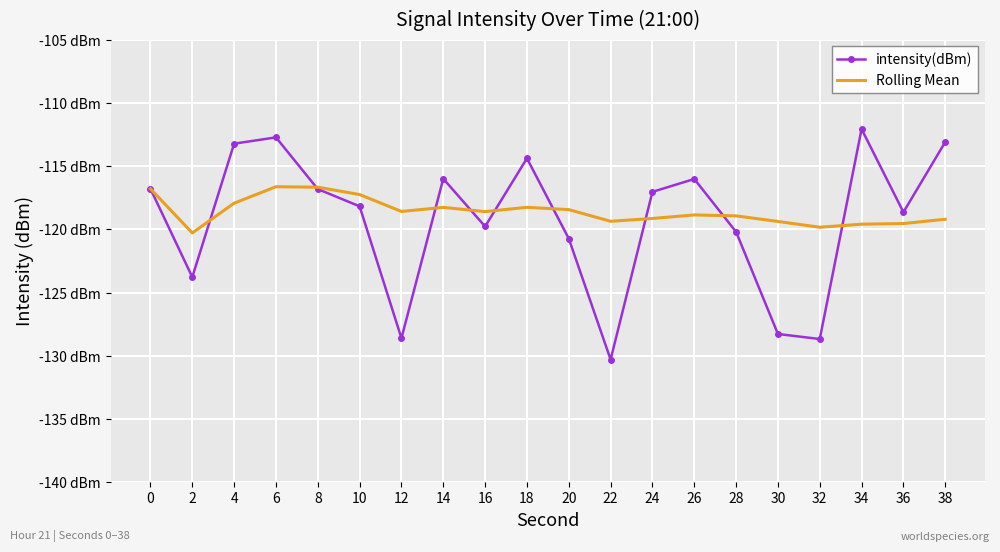

What is the difference between the highest and lowest values at 10?

0.9